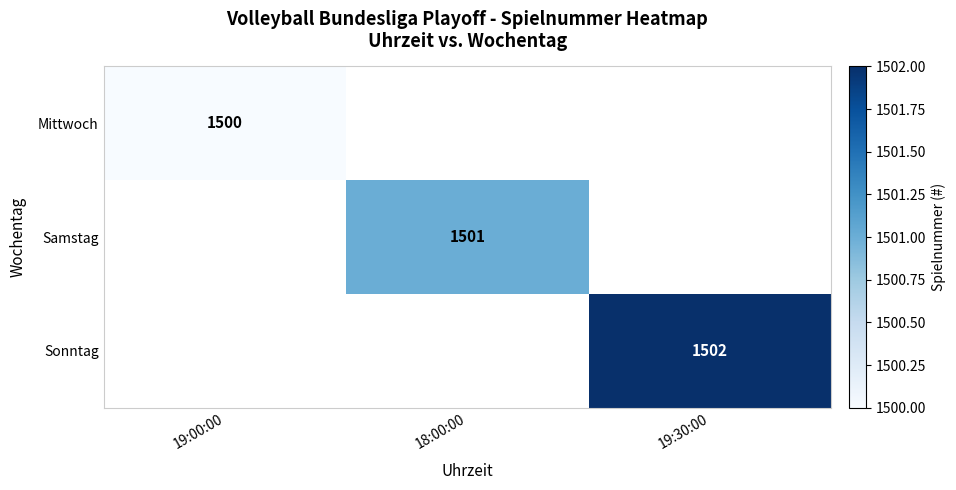

The Mittwoch series shows 2559 at 19:00:00. True or false?

False